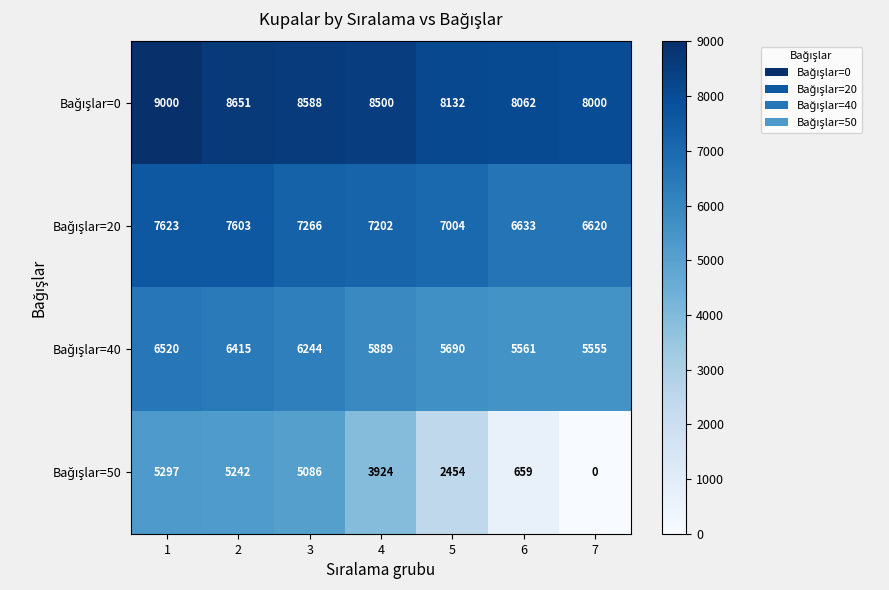

At how many categories does at least one series exceed 454?

7